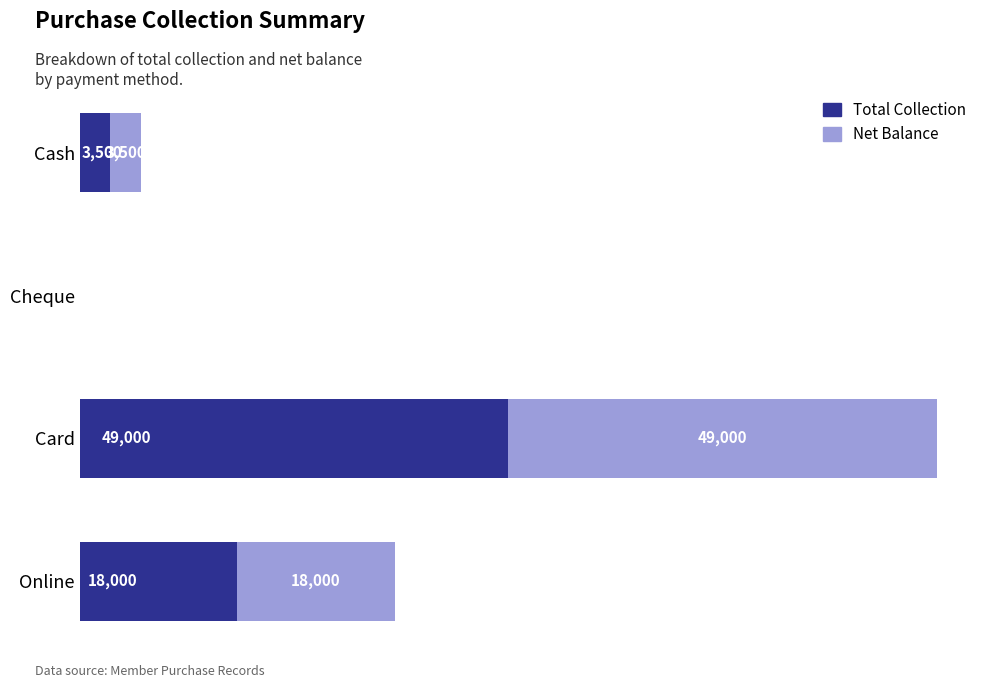

Where is Total Collection nearest to the value 24500?

Online